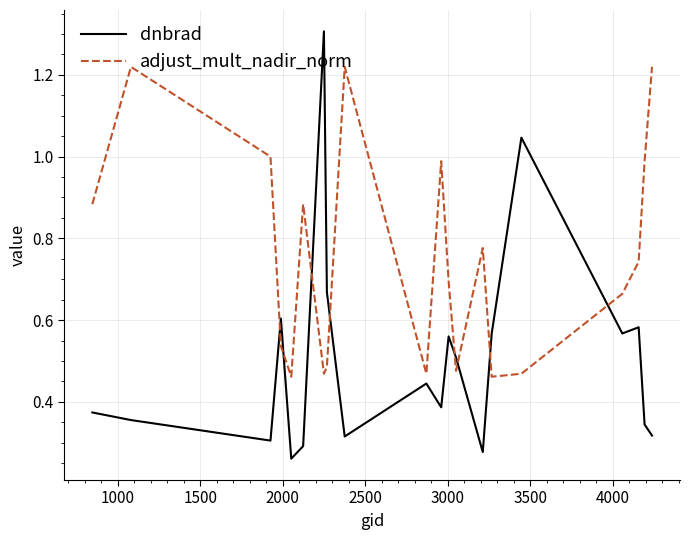

Rank the series by their average value, from lowest to highest.

dnbrad, adjust_mult_nadir_norm